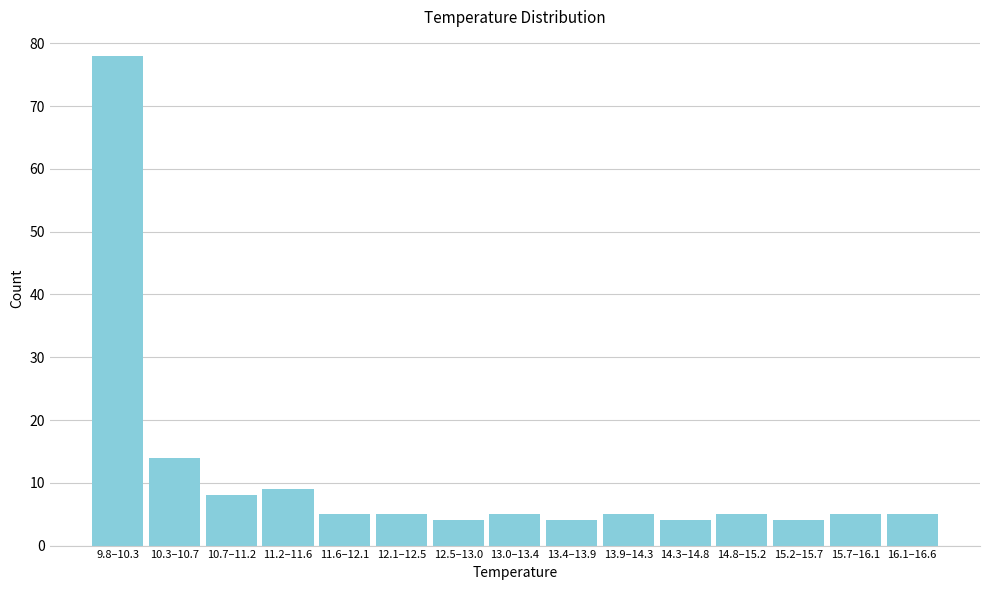

Reading right to left, extract all data points from this chart.

16.1–16.6=5	15.7–16.1=5	15.2–15.7=4	14.8–15.2=5	14.3–14.8=4	13.9–14.3=5	13.4–13.9=4	13.0–13.4=5	12.5–13.0=4	12.1–12.5=5	11.6–12.1=5	11.2–11.6=9	10.7–11.2=8	10.3–10.7=14	9.8–10.3=78